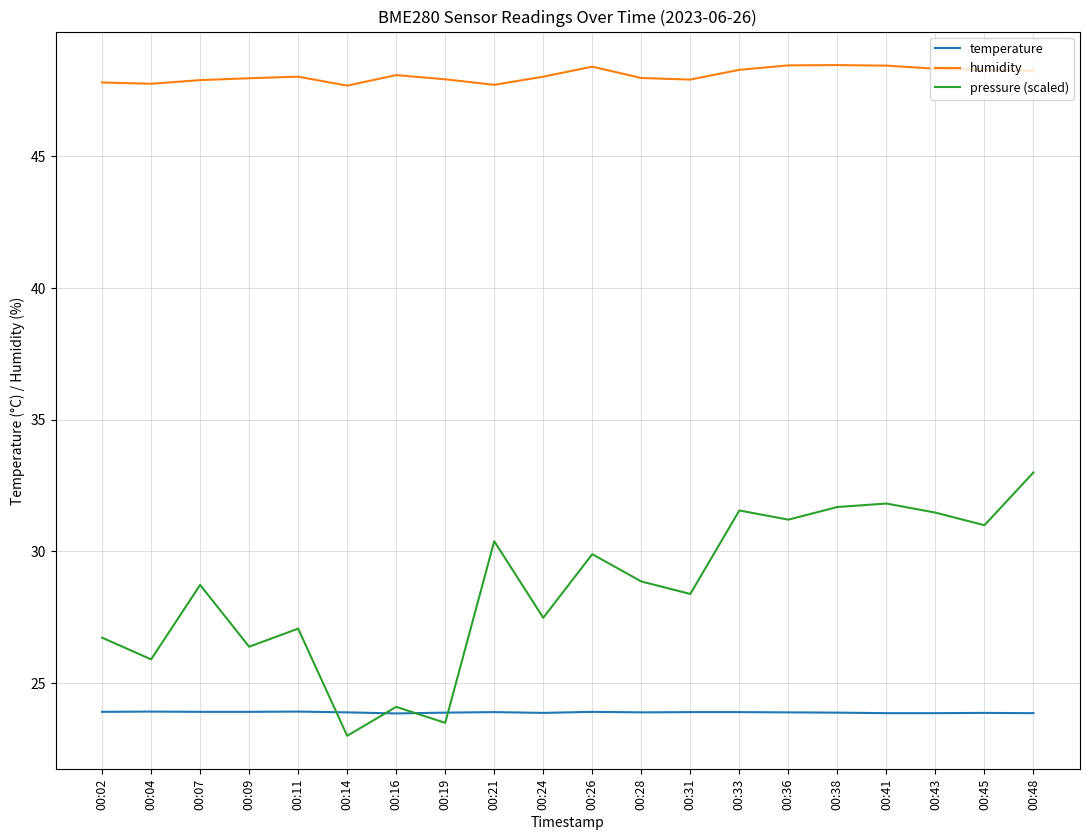

In humidity, how many points are higher than both neighbors (excluding endpoints)?

4